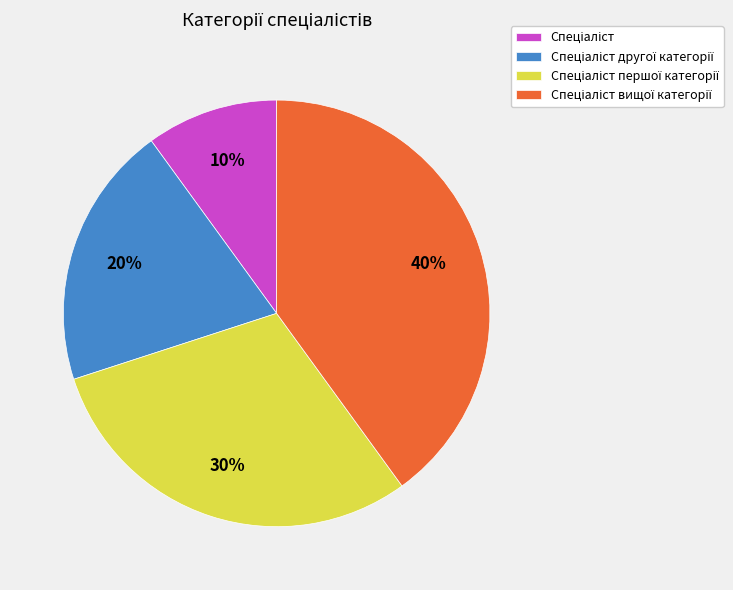

To the nearest percent, what is the average slice percentage?

25%